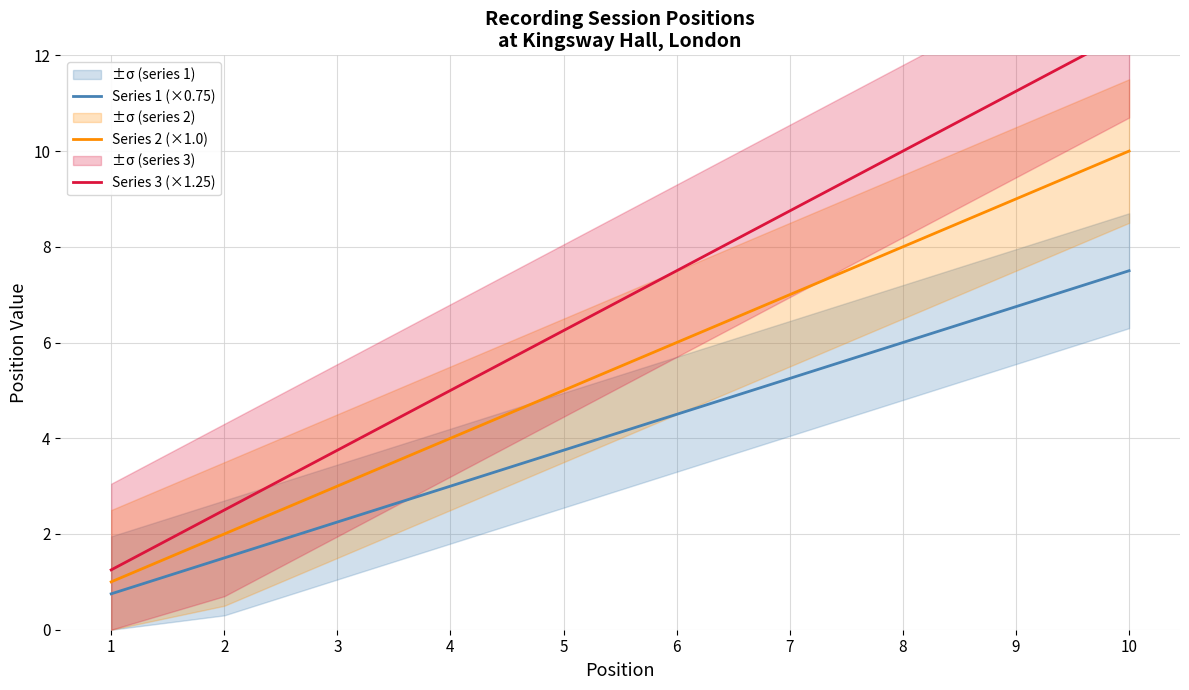

True or false: Series 2 (×1.0) has more than 2 points higher than both neighbors.

False